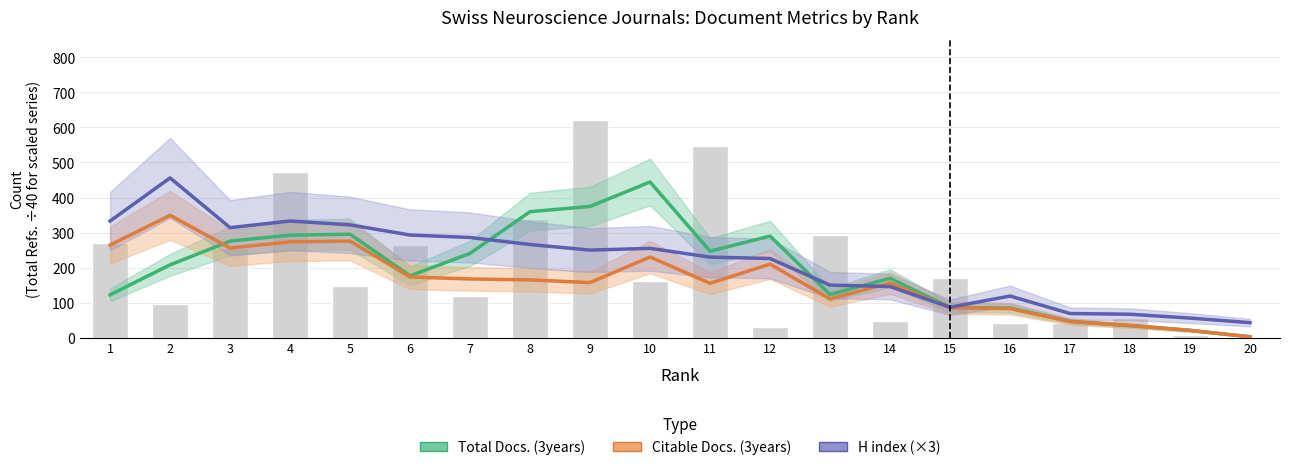

Which has a higher value, 15 or 13?

13